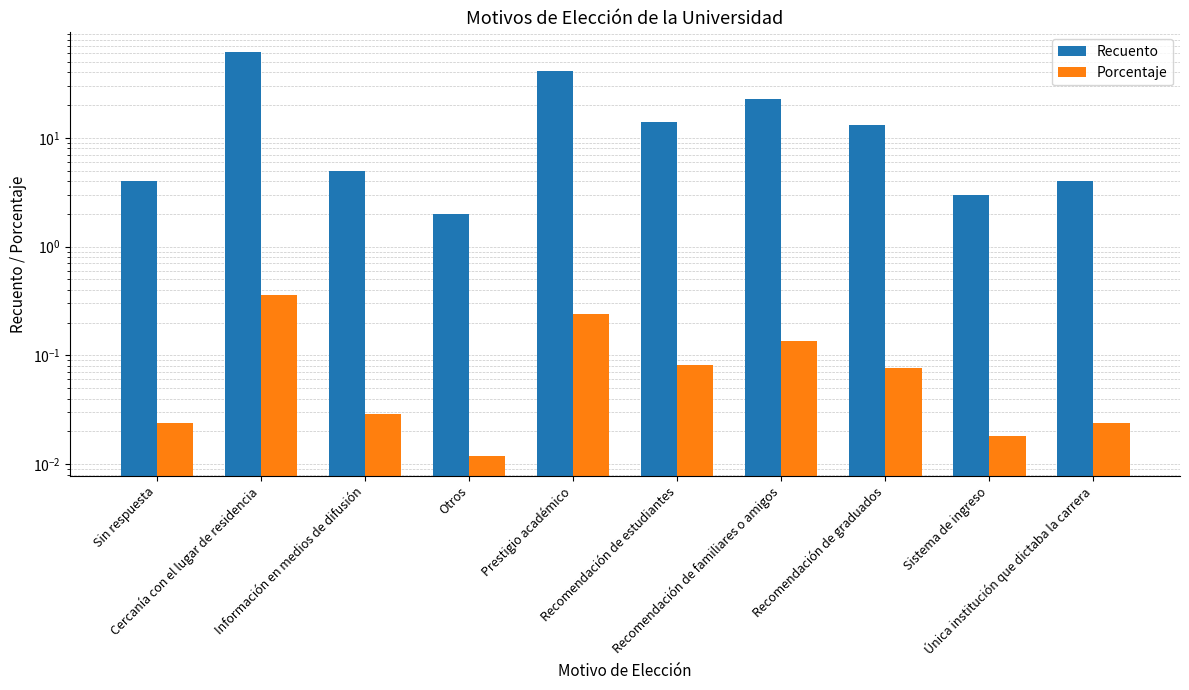

What position from the left is Recomendación de estudiantes?

6